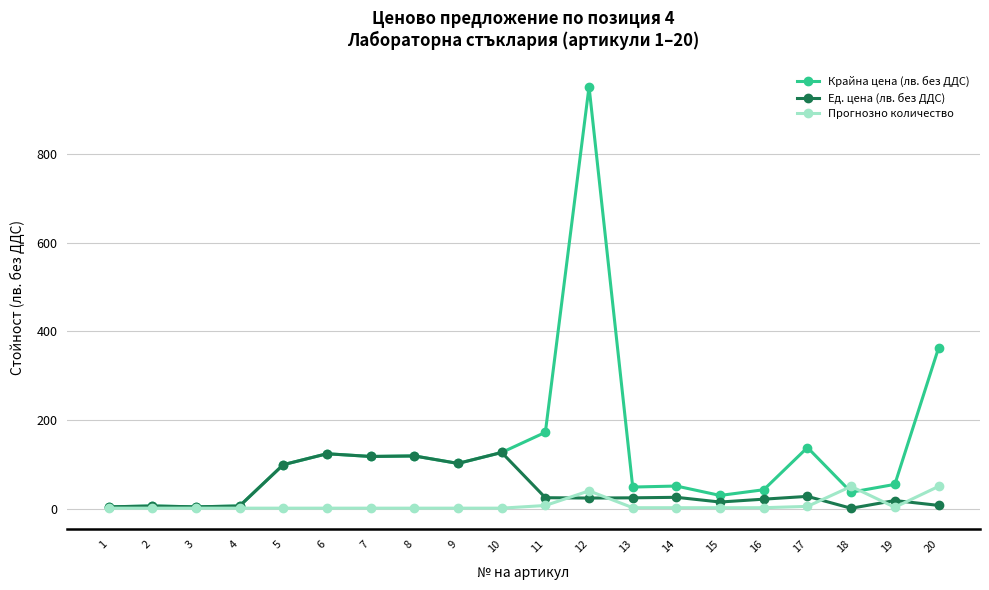

The value of Прогнозно количество at 4 is 1.0. True or false?

True